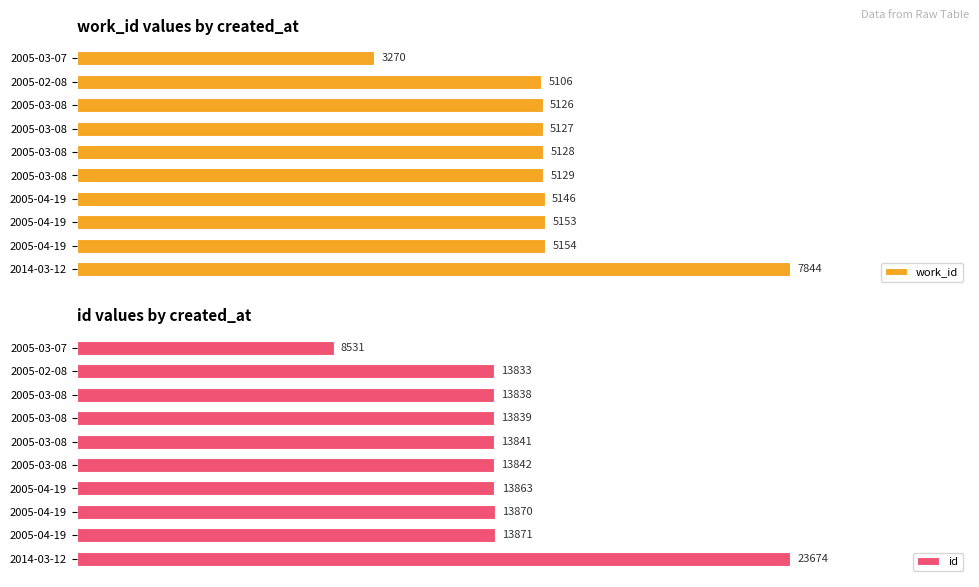

Between 4000 and 6000, which series saw the biggest shift?

work_id